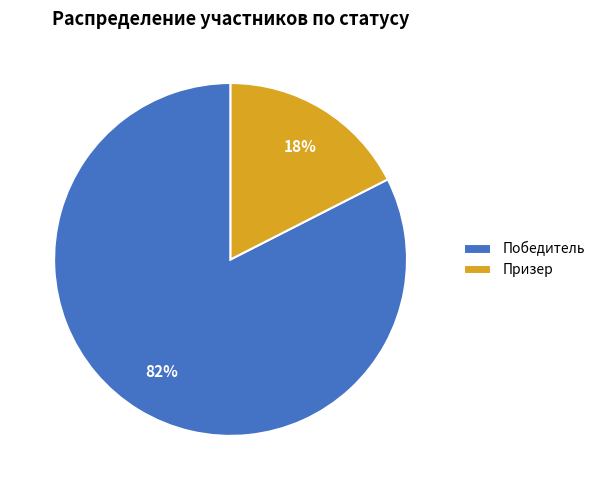

True or false: Победитель accounts for 73% of the total.

False